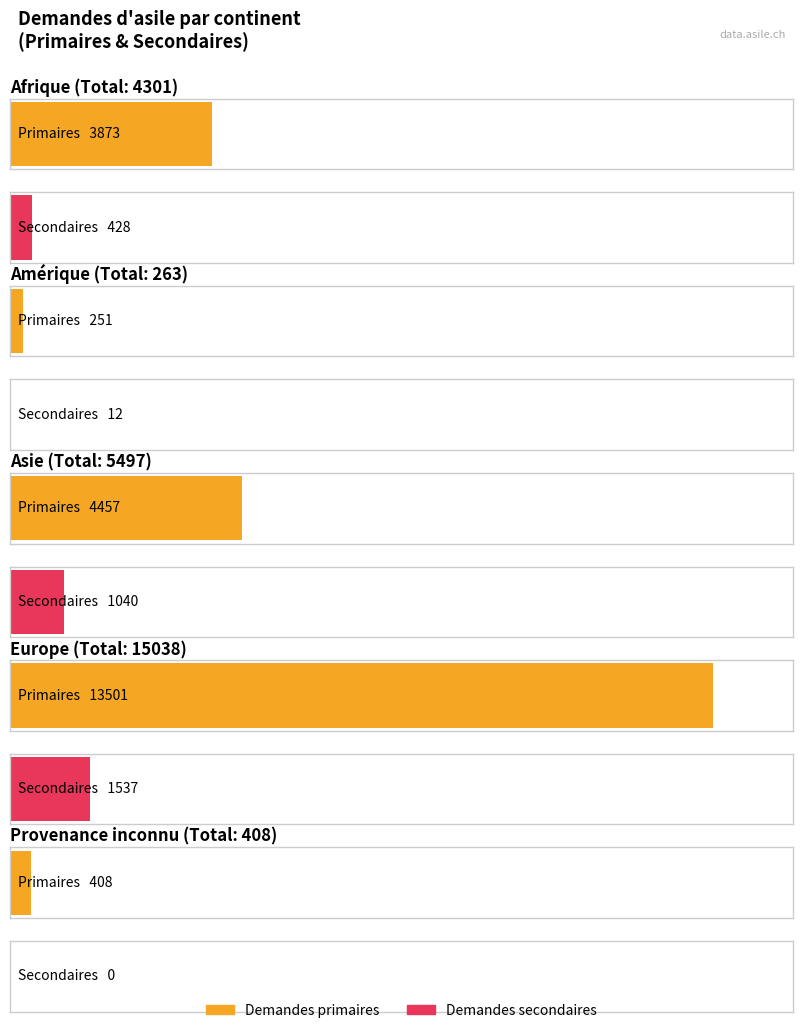

List the series in order of their peak value, highest first.

Demandes primaires, Demandes secondaires